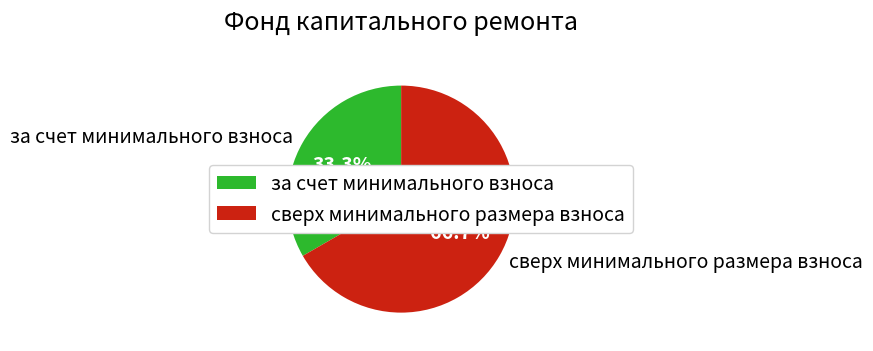

Is the sum of за счет минимального взноса and сверх минимального размера взноса greater than half?

Yes